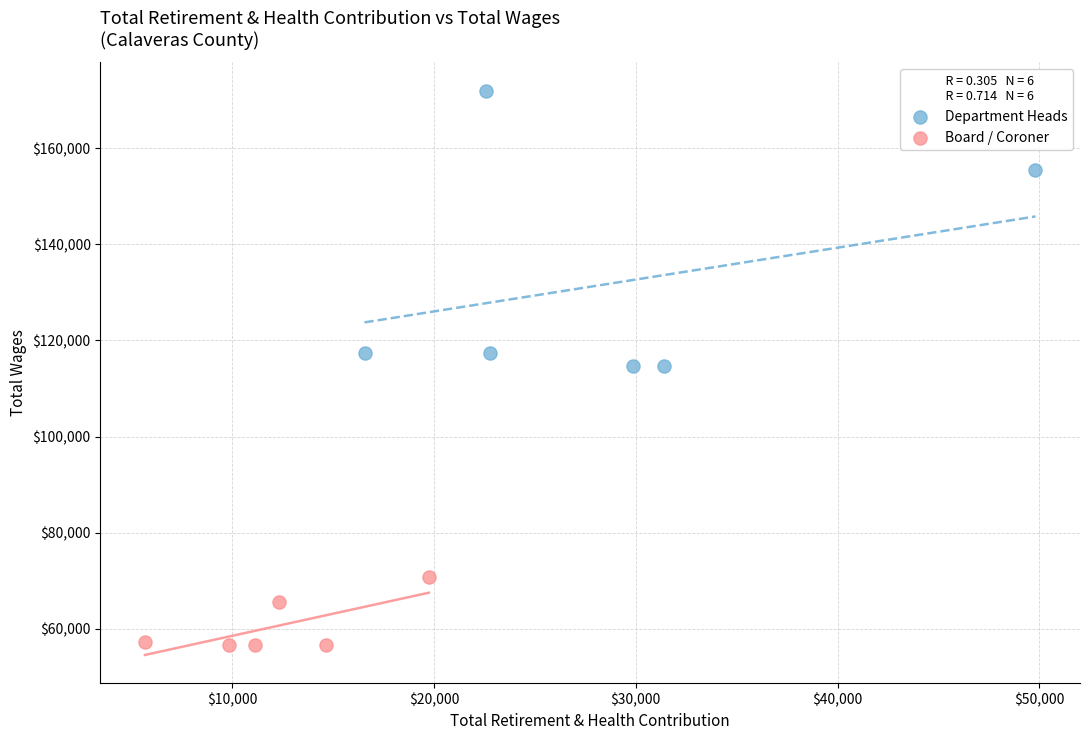

Which series contains the lowest Y value?

Board / Coroner